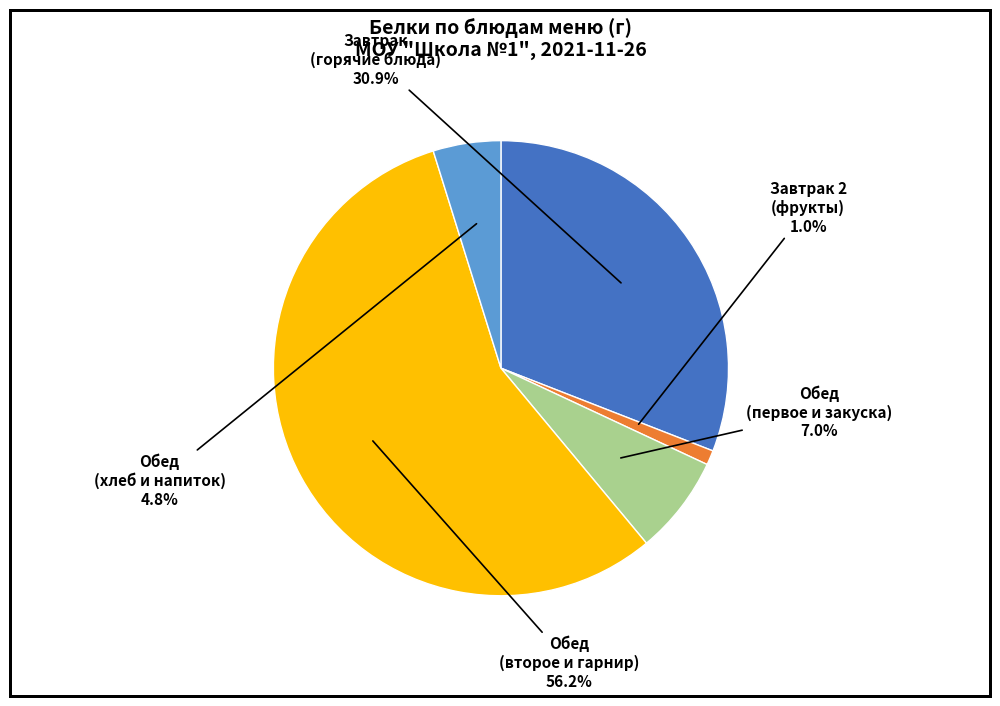

Is there a majority slice in this chart?

Yes